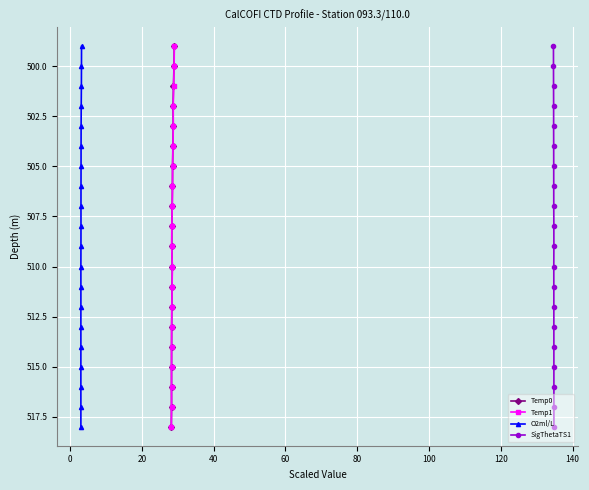

What is the maximum value for Temp0?

518